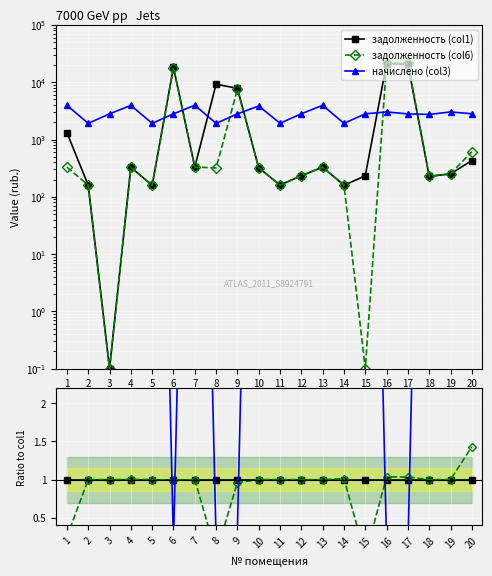

In начислено (col3), how many points are lower than both neighbors (excluding endpoints)?

6